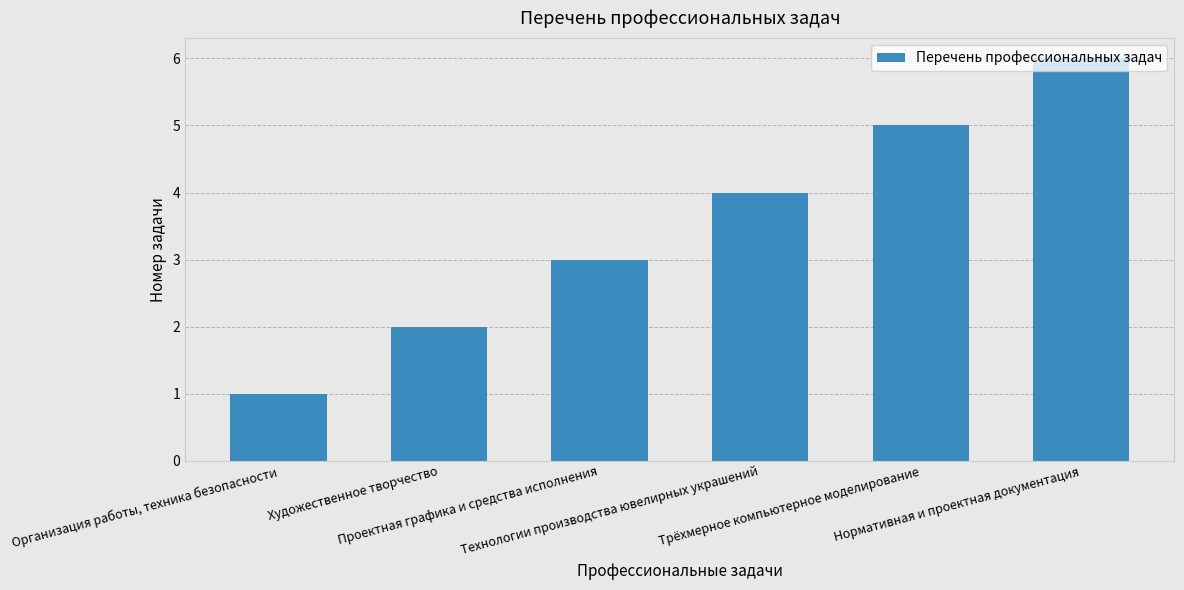

Reading left to right, list all the values displayed in this chart.

1	2	3	4	5	6